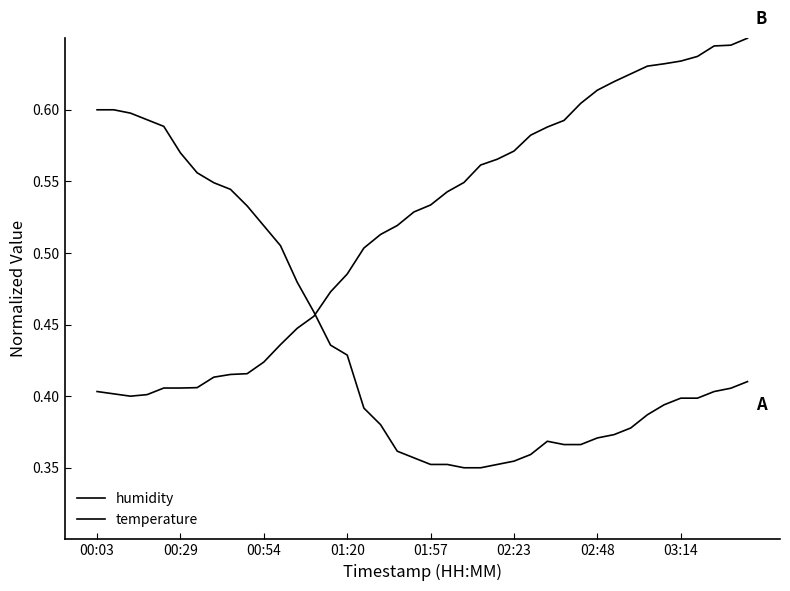

Reading left to right, what are all the values shown in this chart?

humidity: 0.4	0.4	0.4	0.4	0.4	0.4	0.4	0.4	0.4	0.4	0.4	0.4	0.4	0.5	0.5	0.5	0.5	0.5	0.5	0.5	0.5	0.5	0.5	0.6	0.6	0.6	0.6	0.6	0.6	0.6	0.6	0.6	0.6	0.6	0.6	0.6	0.6	0.6	0.6	0.7
temperature: 0.6	0.6	0.6	0.6	0.6	0.6	0.6	0.5	0.5	0.5	0.5	0.5	0.5	0.5	0.4	0.4	0.4	0.4	0.4	0.4	0.4	0.4	0.3	0.3	0.4	0.4	0.4	0.4	0.4	0.4	0.4	0.4	0.4	0.4	0.4	0.4	0.4	0.4	0.4	0.4